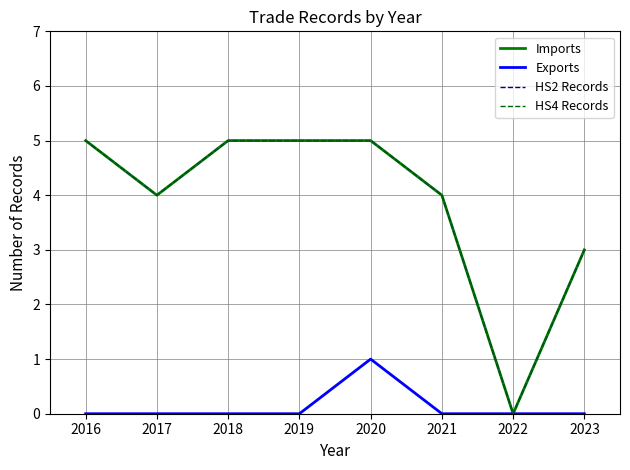

Does the chart display data point markers on the line(s)?

No